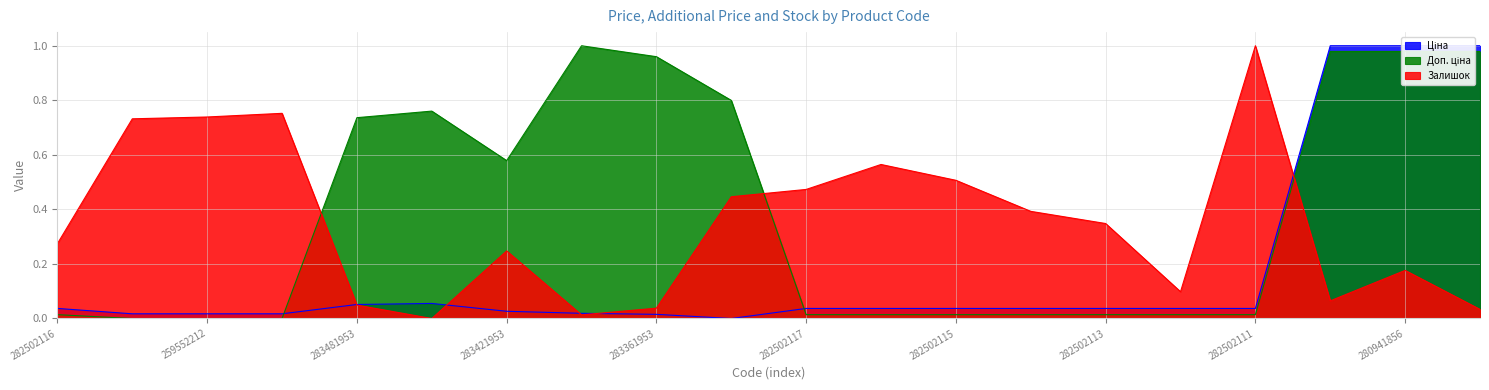

What is the total value across all series at 282502116?

0.3